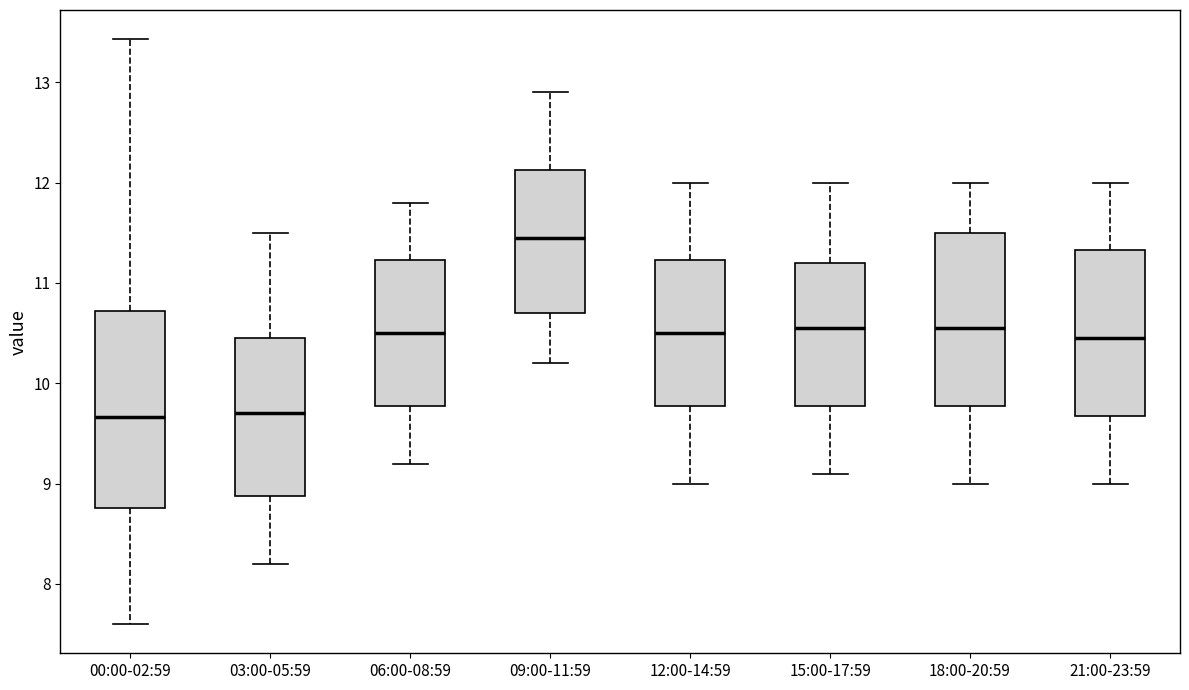

Which box's median line is the highest?

09:00-11:59